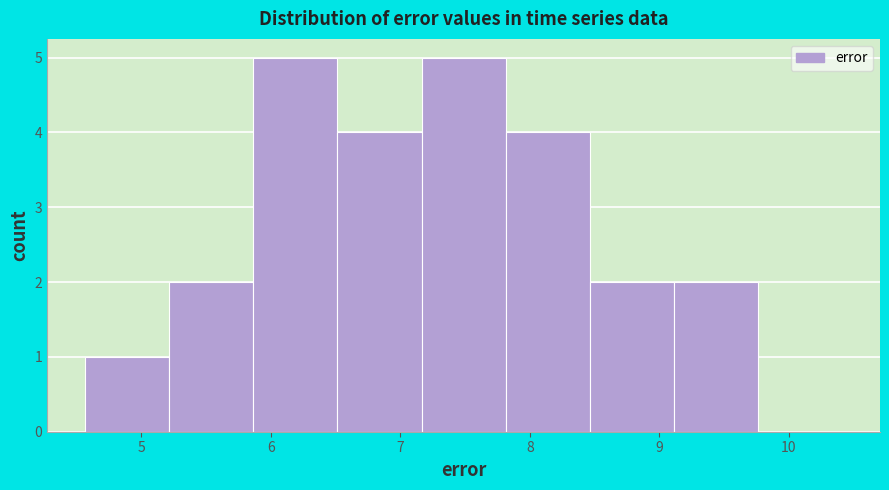

Reading left to right, transcribe this chart: for each bar, give the range it covers on the x-axis and its height. Neither the bar edges nor the heights are printed on the chart, so give them approximately, as read against the axes.

4.6 to 5.2: 1
5.2 to 5.9: 2
5.9 to 6.5: 5
6.5 to 7.2: 4
7.2 to 7.8: 5
7.8 to 8.5: 4
8.5 to 9.1: 2
9.1 to 9.8: 2
9.8 to 10.4: 0